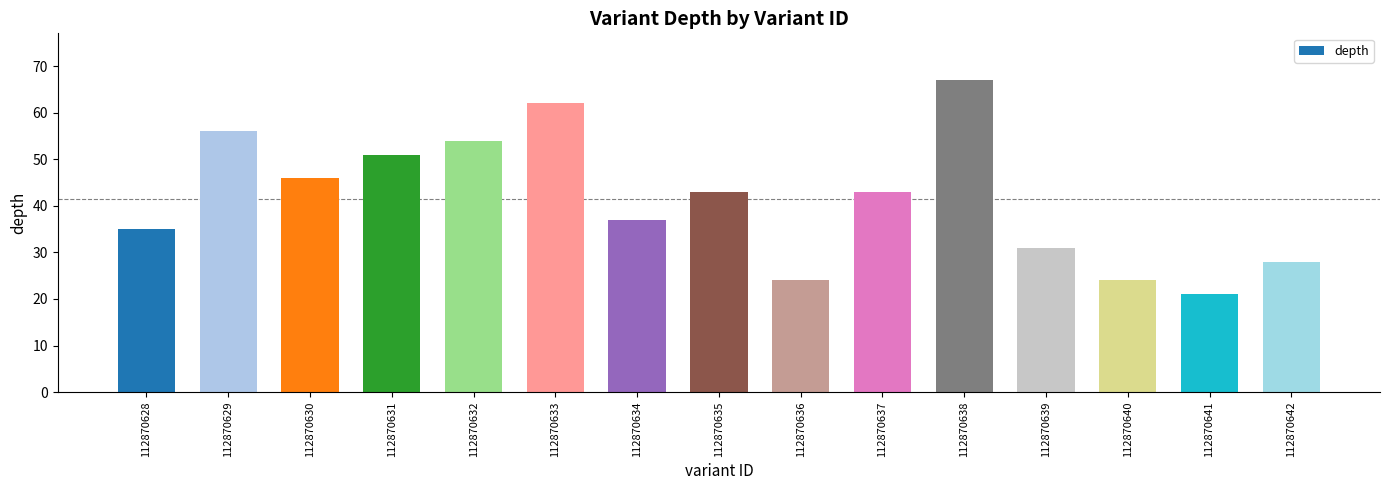

The value at 112870642 is 42. True or false?

False